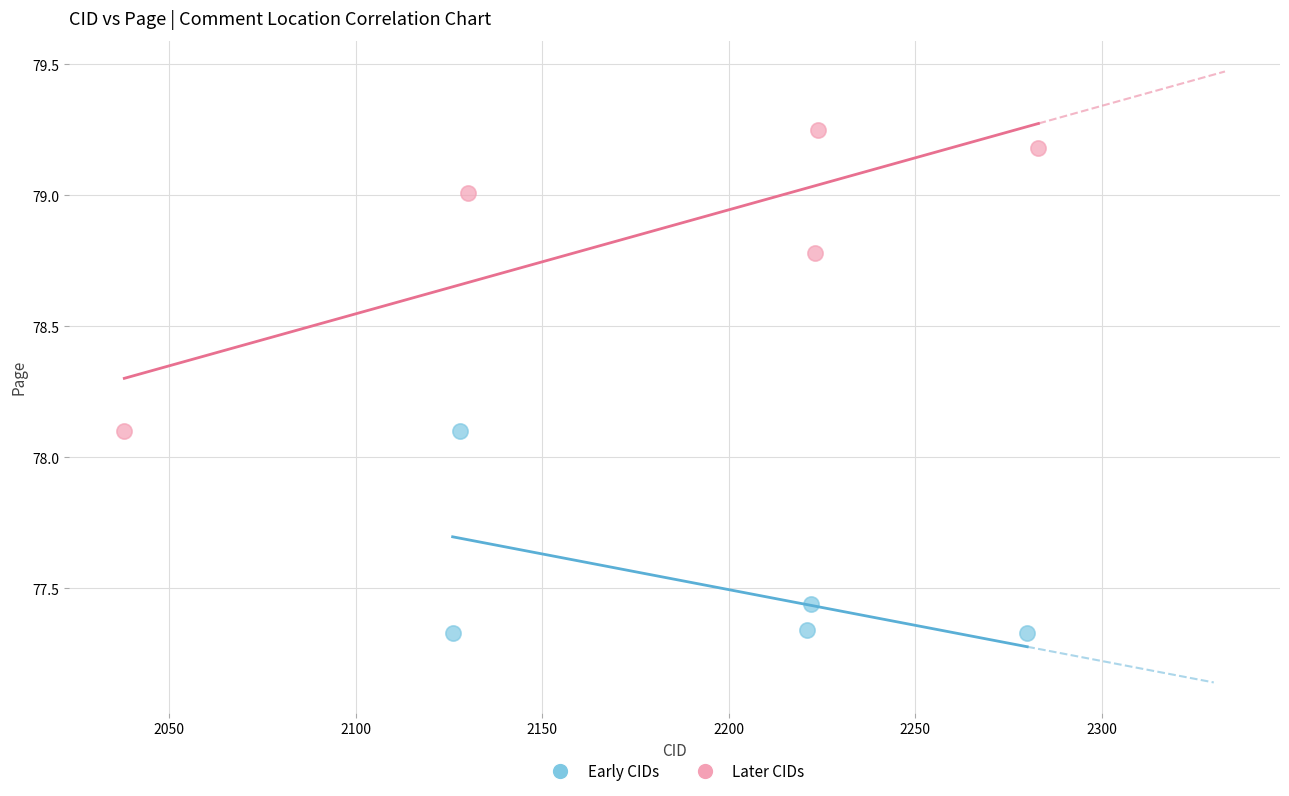

Which series has the largest Y range (max minus min)?

Later CIDs